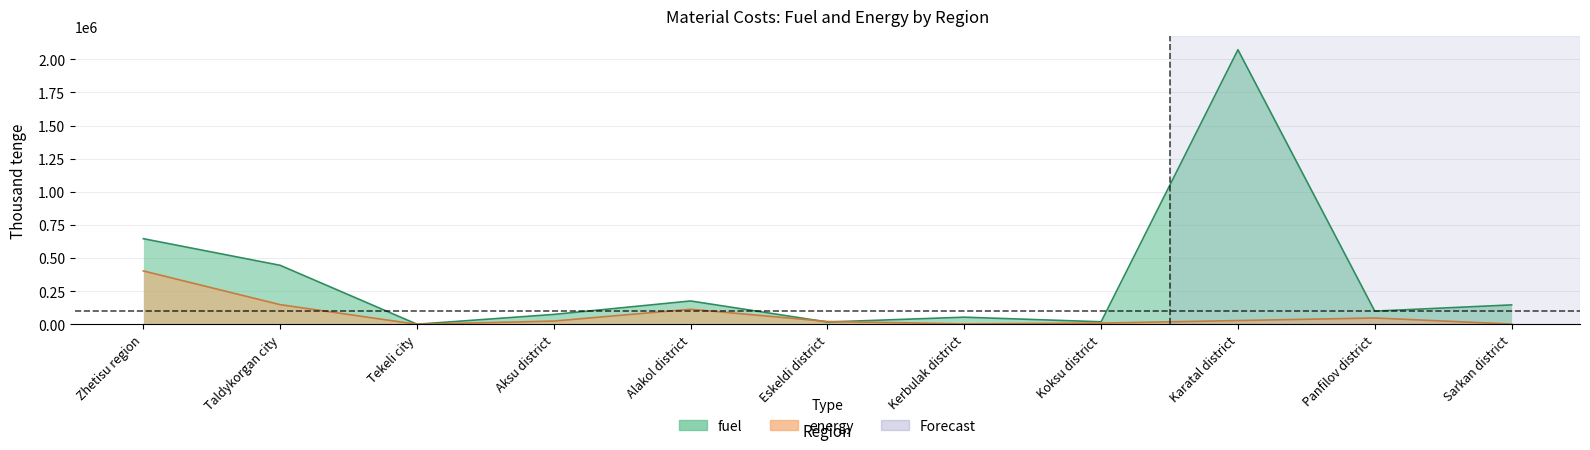

At Tekeli city, list the series in order from largest to smallest.

fuel, energy